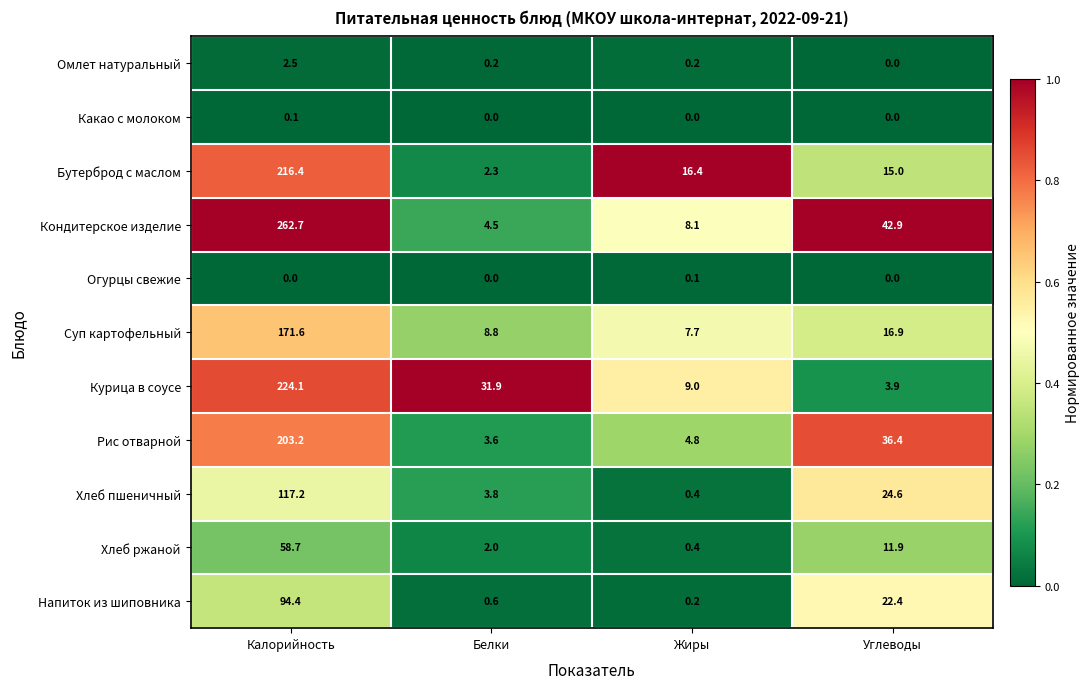

List the labels in order of Суп картофельный value, largest first.

Калорийность, Углеводы, Белки, Жиры